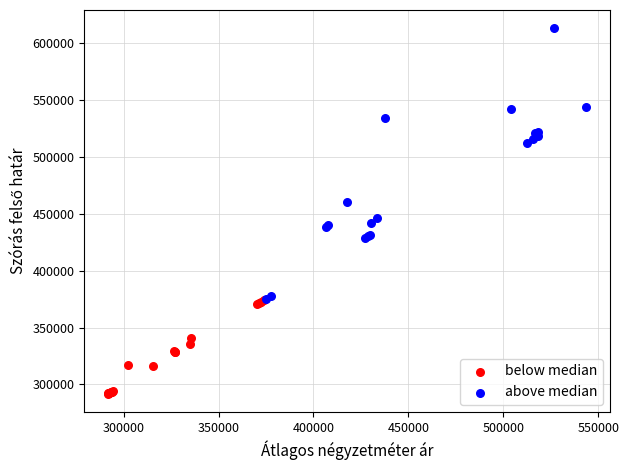

Which series contains the lowest Y value?

below median